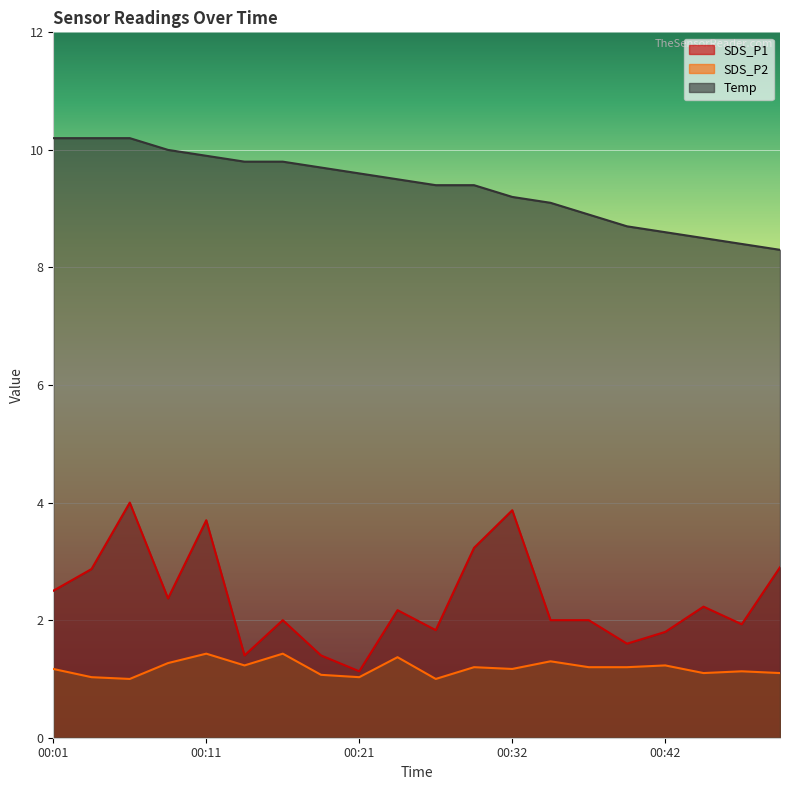

True or false: SDS_P1 and SDS_P2 intersect in this chart.

False